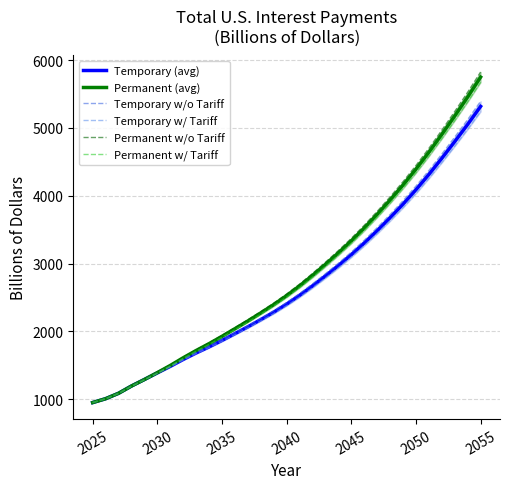

How many distinct data groups are displayed?

6